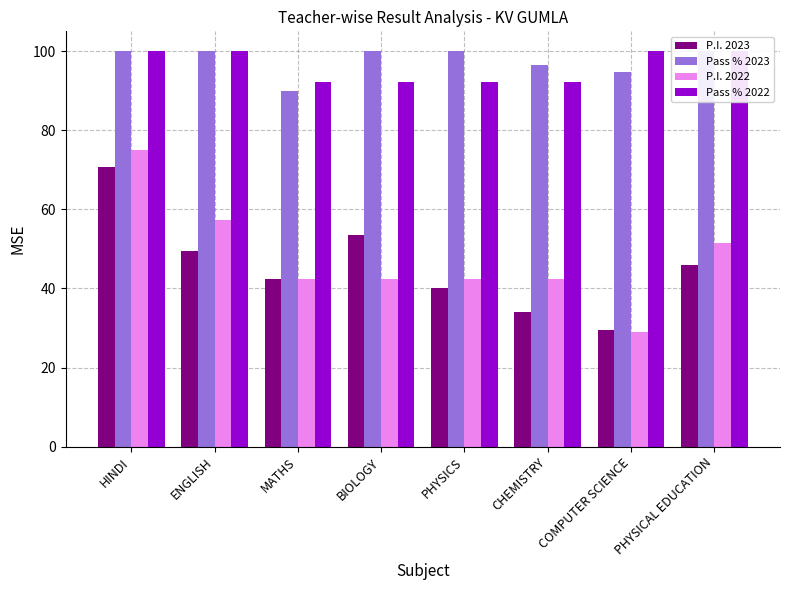

At which label is P.I. 2023 closest to 50?

ENGLISH